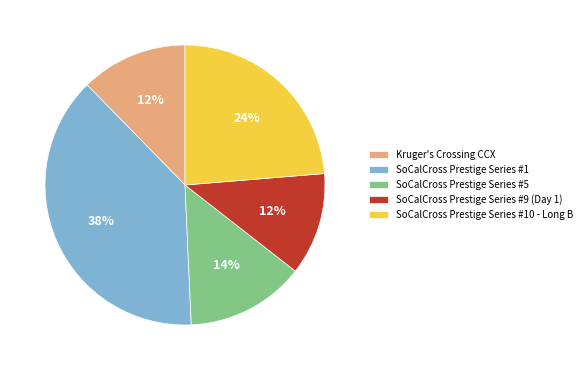

To the nearest percent, what is the difference between the SoCalCross Prestige Series #1 and Kruger's Crossing CCX slice percentages?

26%